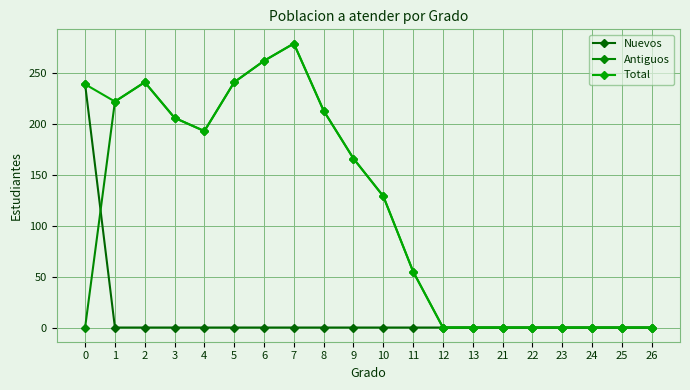

Which series has the largest total across all categories?

Total